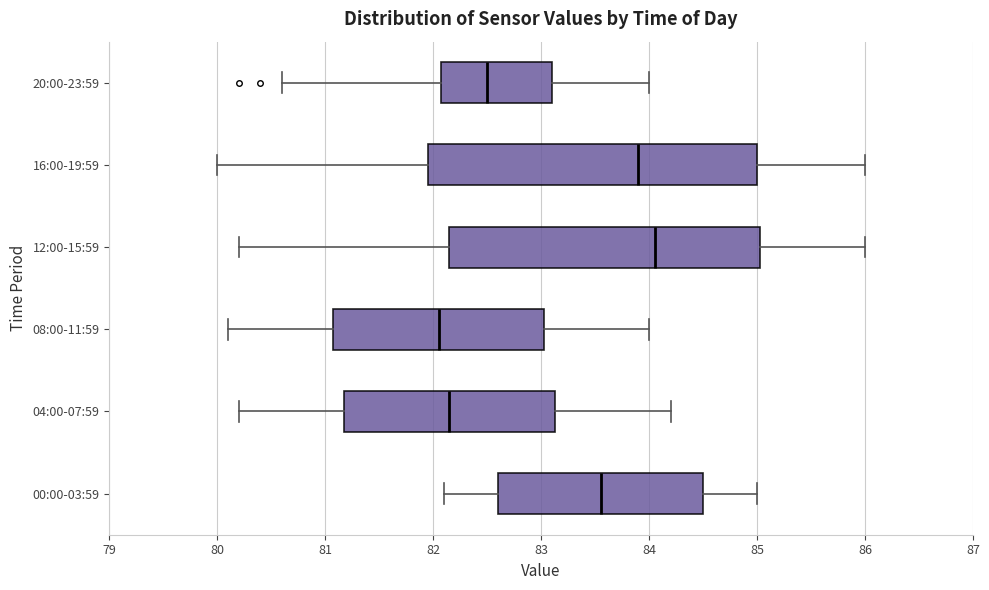

Comparing the boxes themselves (not the whiskers), which one is the widest?

16:00-19:59